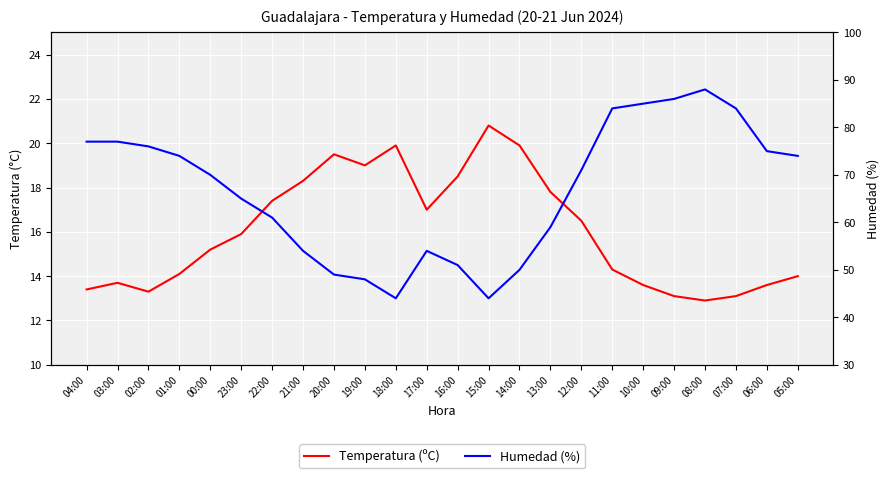

List the series in order of their peak value, lowest first.

Temperatura (ºC), Humedad (%)